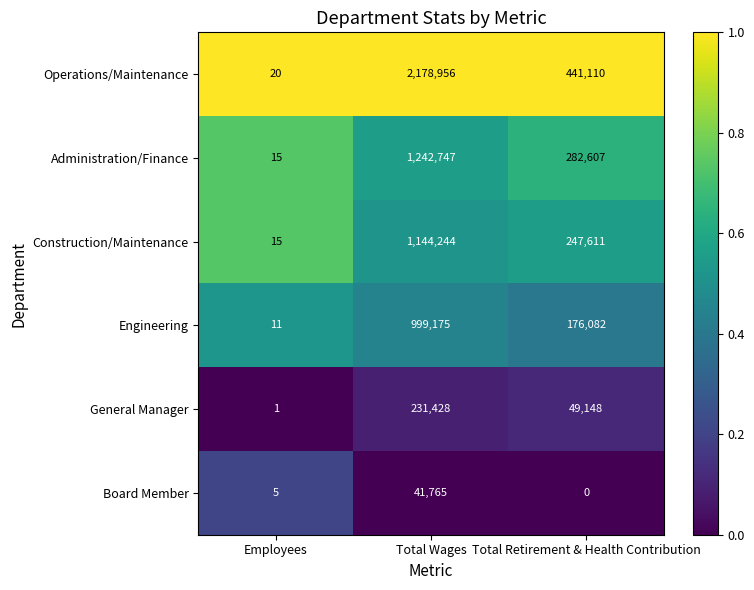

What value does the Construction/Maintenance series have at Total Retirement & Health Contribution, to the nearest 50?

247600